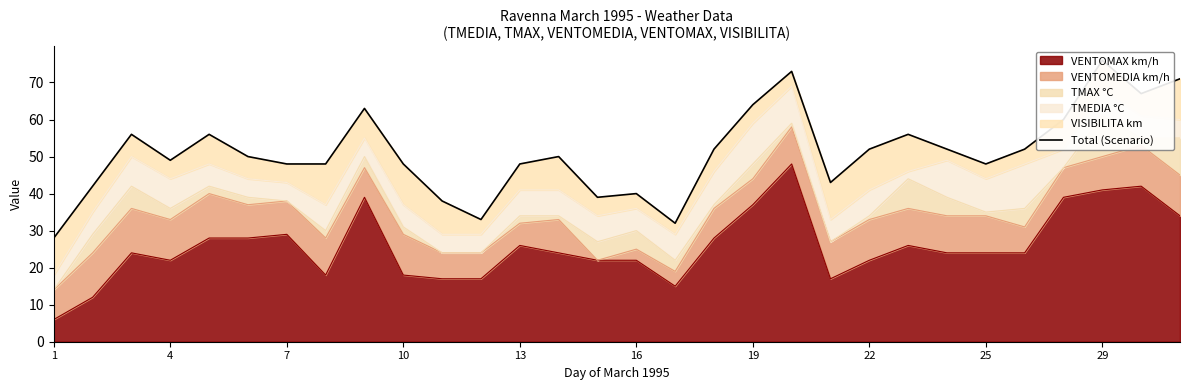

Is it true that VENTOMAX km/h equals 9 at 25?

False